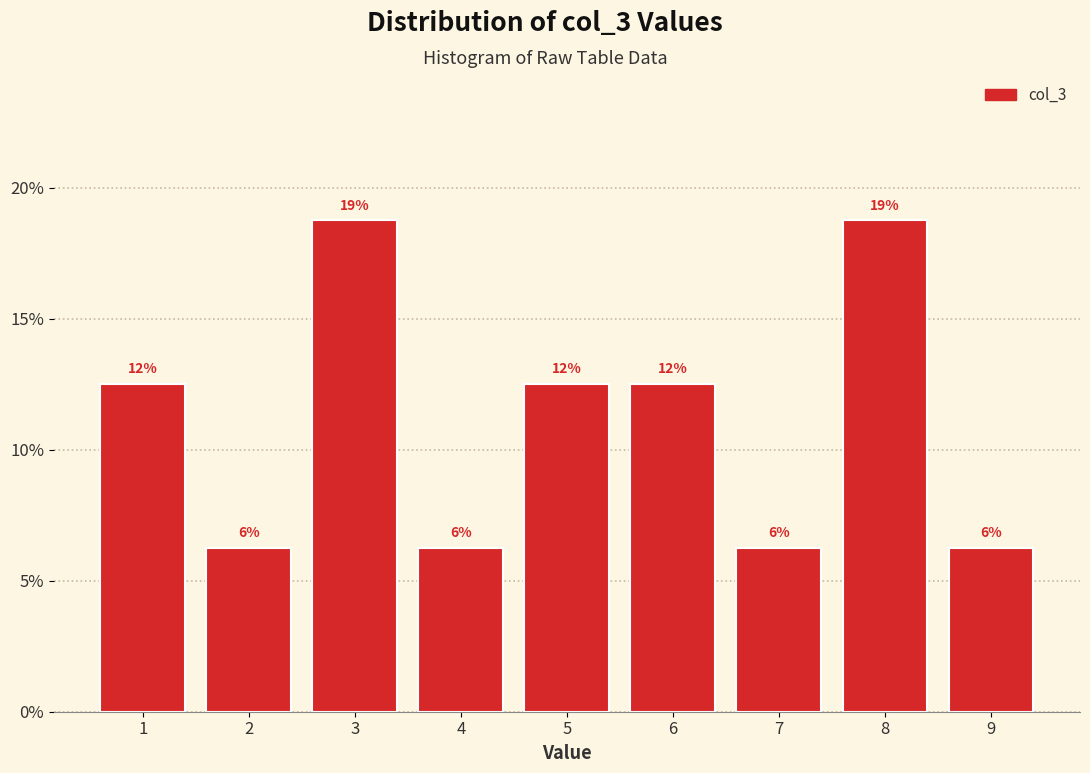

Are the bars horizontal?

No